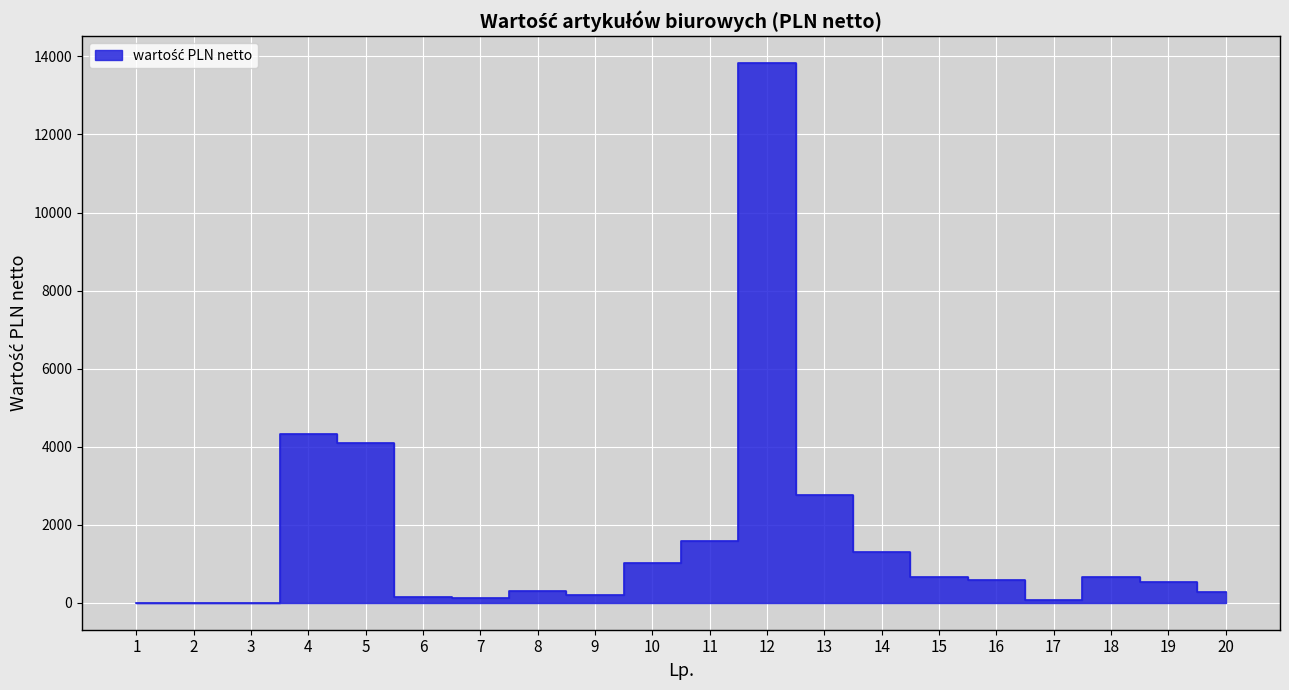

The value at 20 is 269.1. True or false?

True